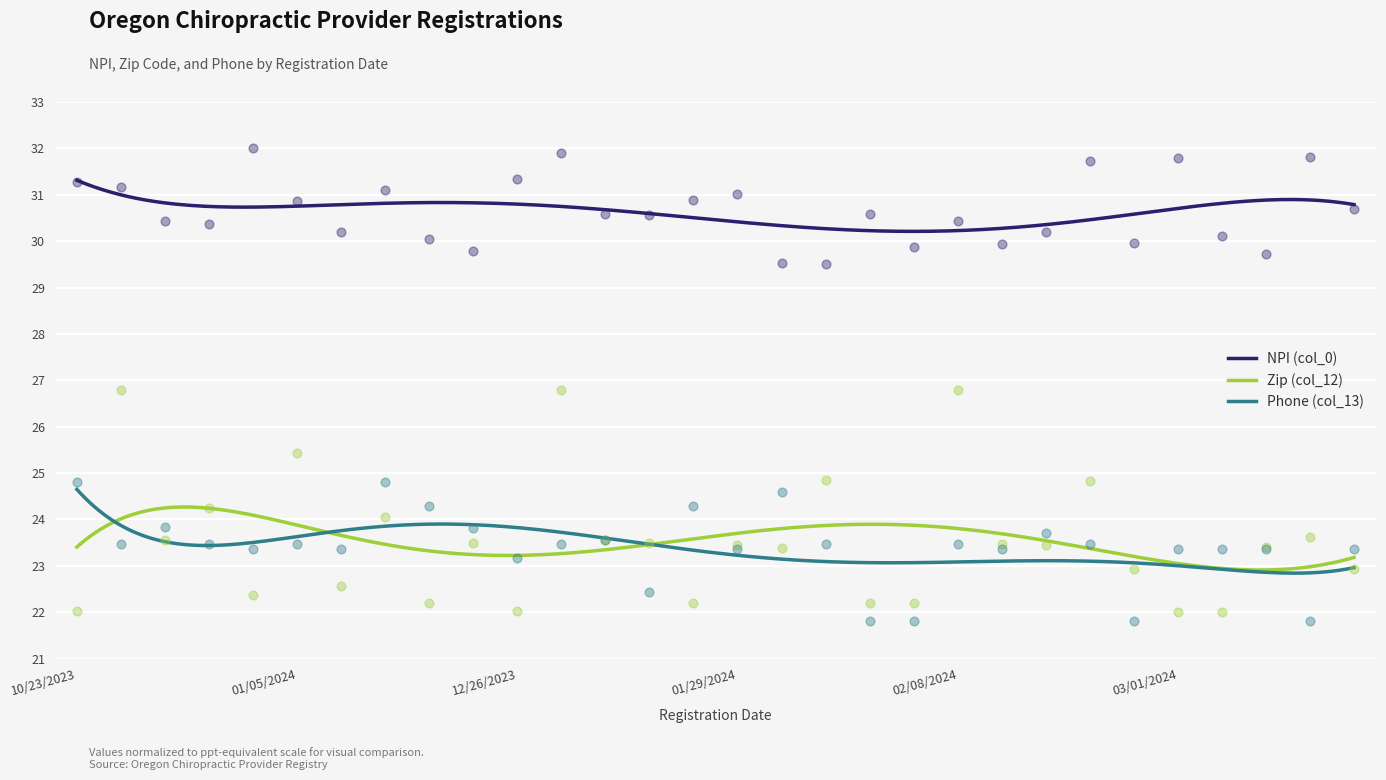

What is the total value across all series at 03/01/2024?

77.2